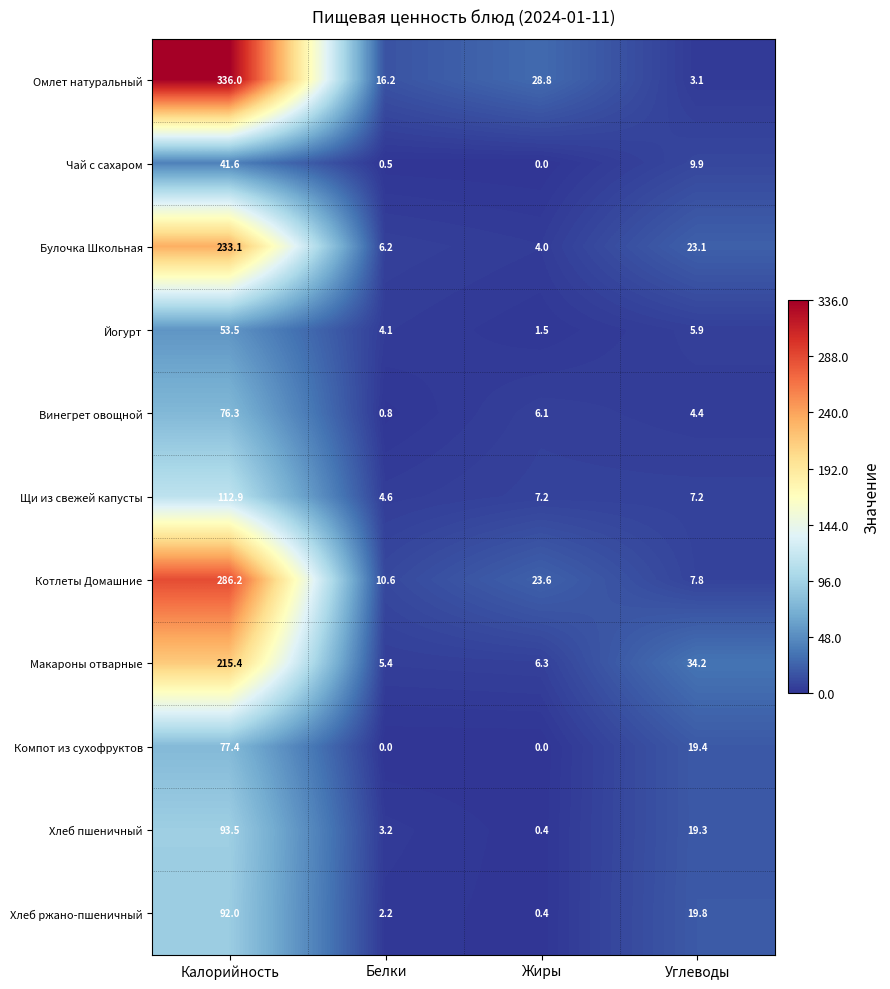

What is the total value across all series at Белки?

53.8